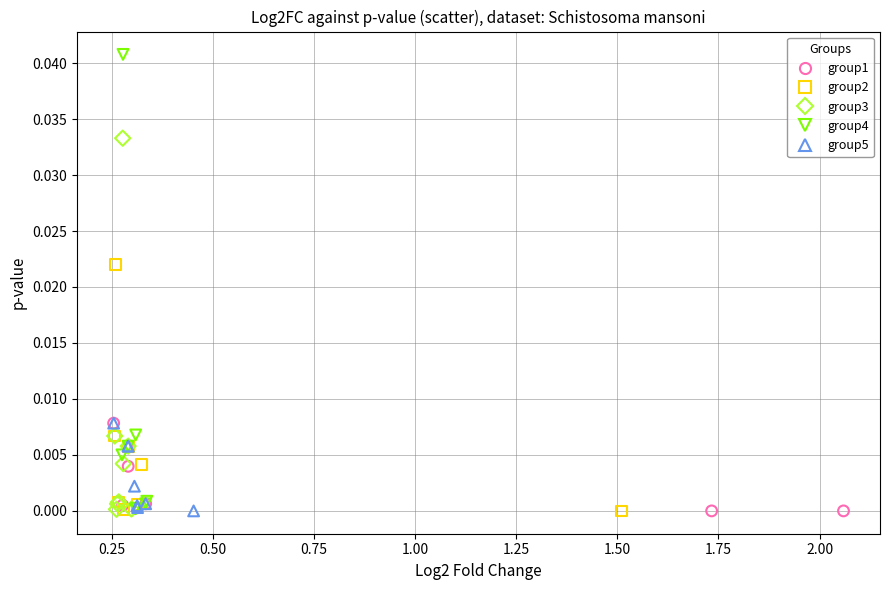

Which series has the largest Y range (max minus min)?

group4